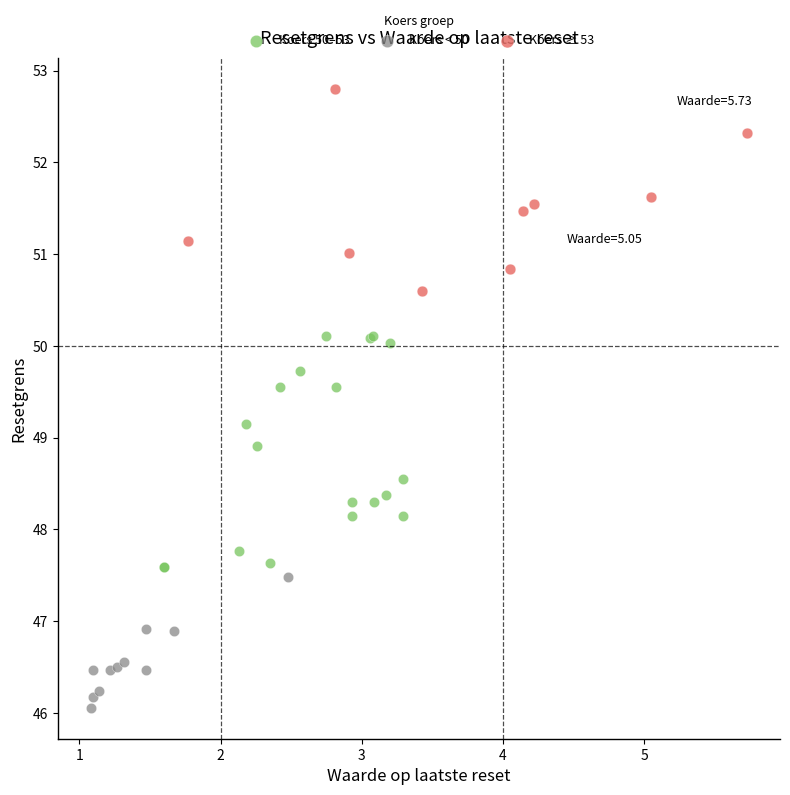

What are all the series names shown in the legend?

Koers 50–53, Koers < 50, Koers ≥ 53